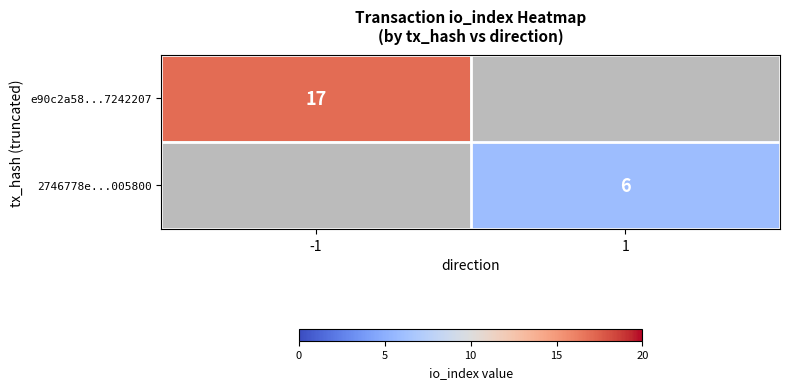

Is it true that 2746778e...005800 equals 8 at 1?

False